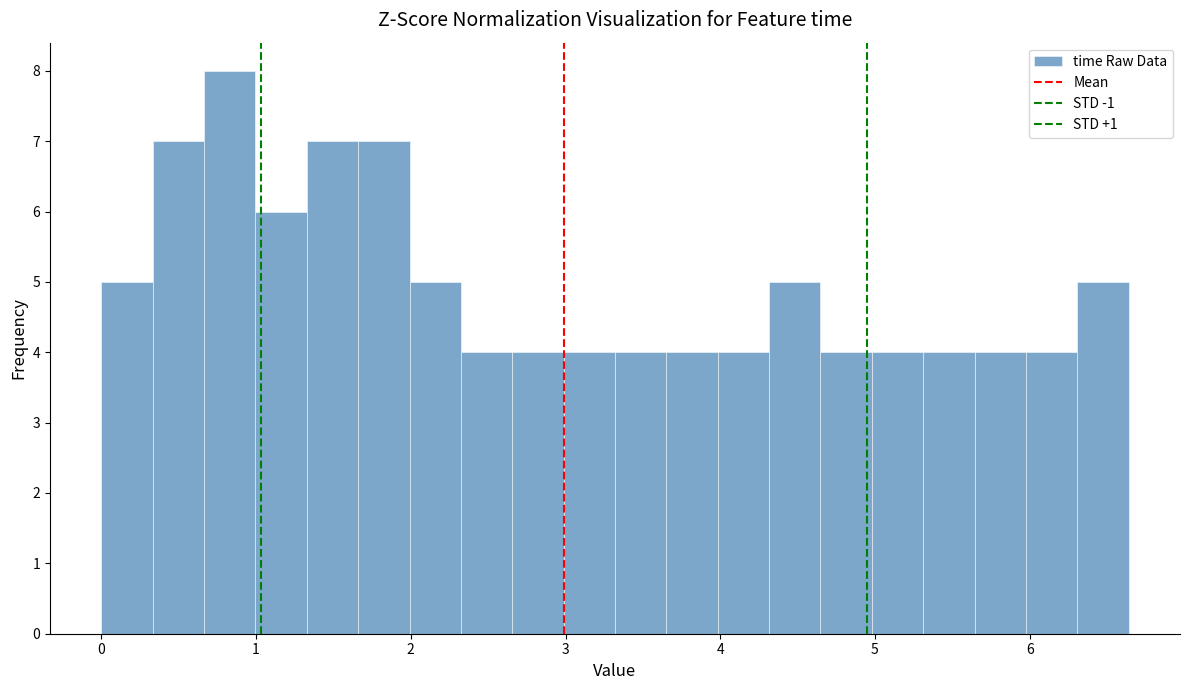

Read against the x-axis, roughly where is the centre of the tallest bar?

0.8